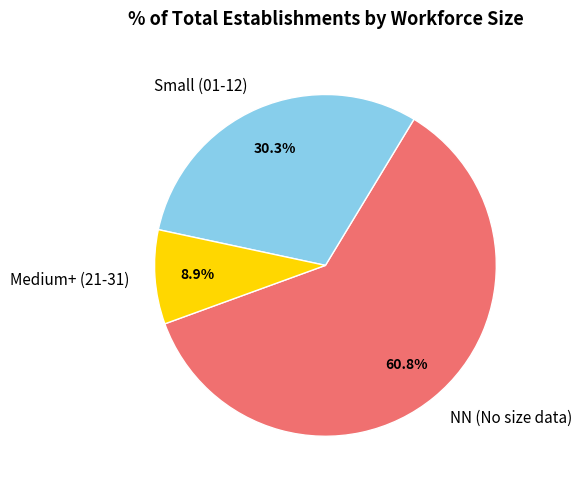

Which slice is the smallest?

Medium+ (21-31)